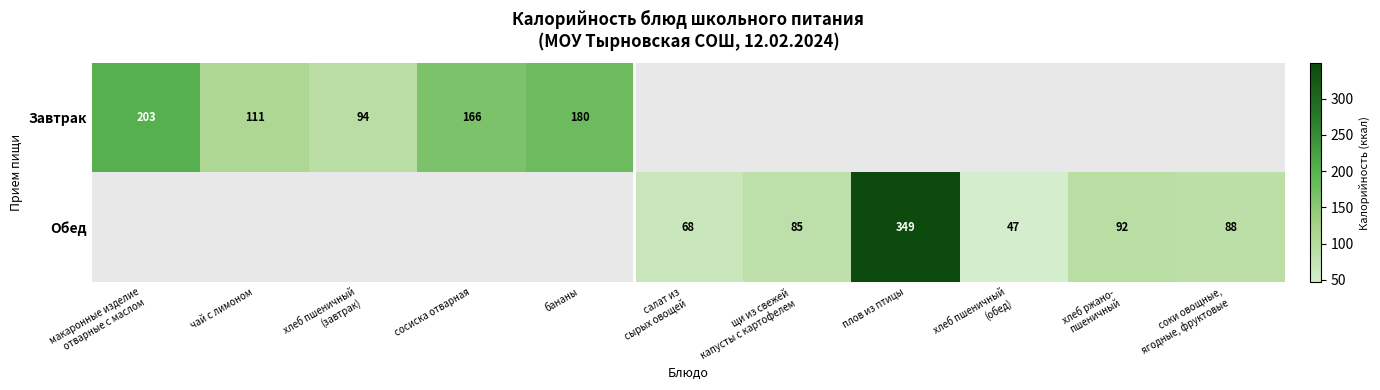

List the series in order of their peak value, lowest first.

Завтрак, Обед